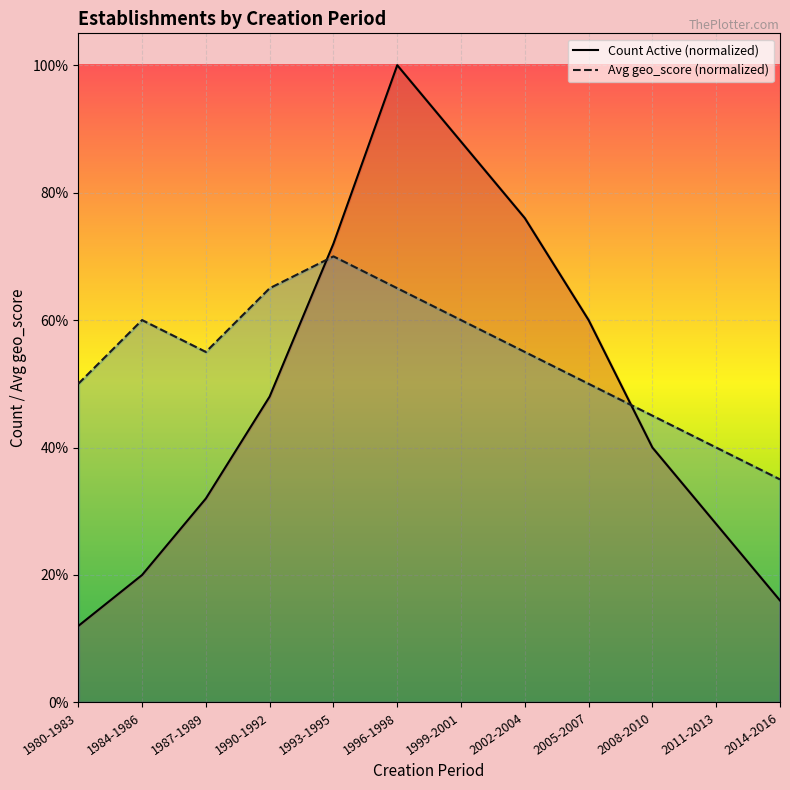

Which has a higher value, 1980-1983 or 2011-2013?

2011-2013